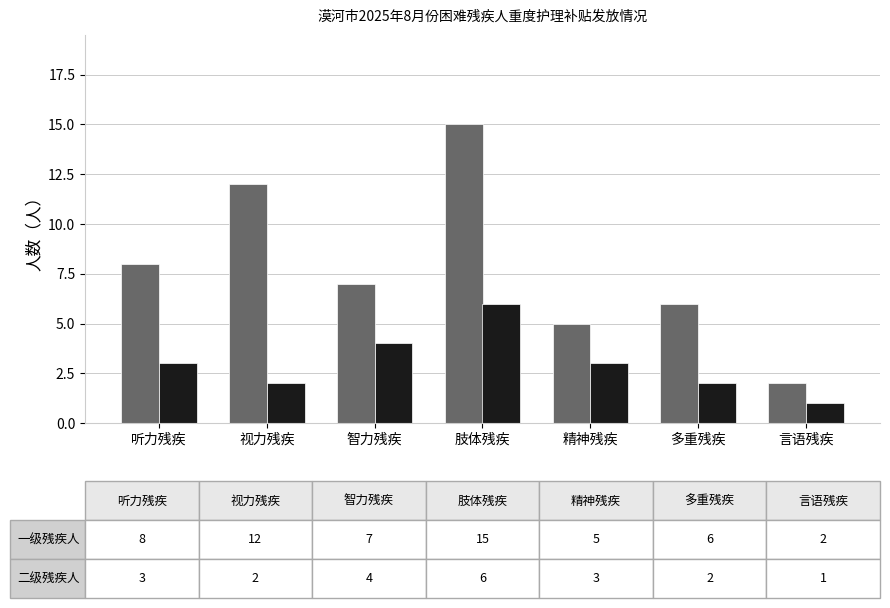

What is the difference between the highest and lowest values at 视力残疾?

10